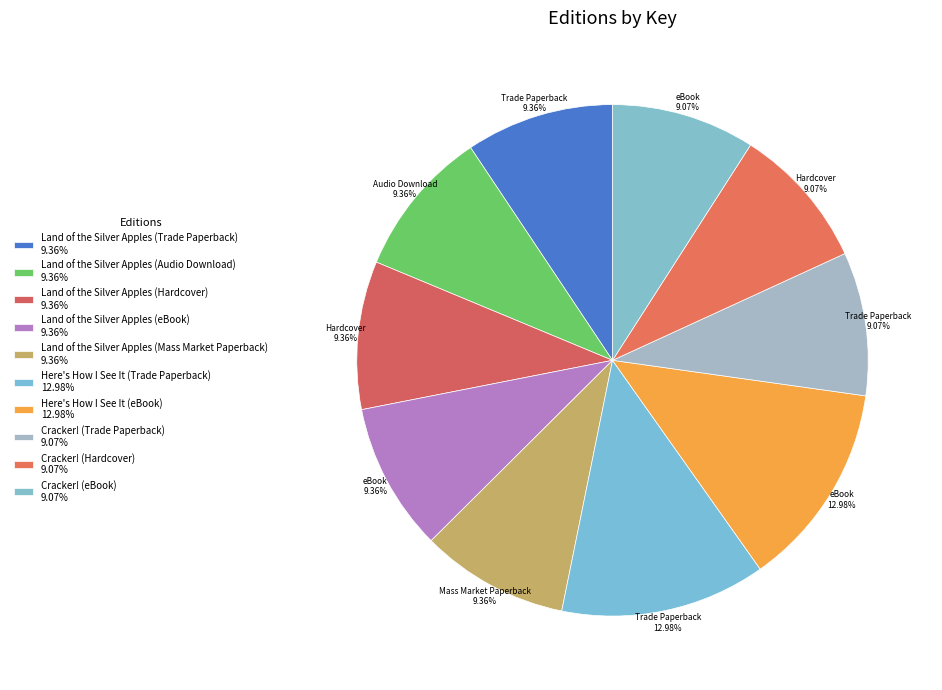

Combined, what portion of the pie is Cracker! (Hardcover) and Land of the Silver Apples (Hardcover)?

18.4%